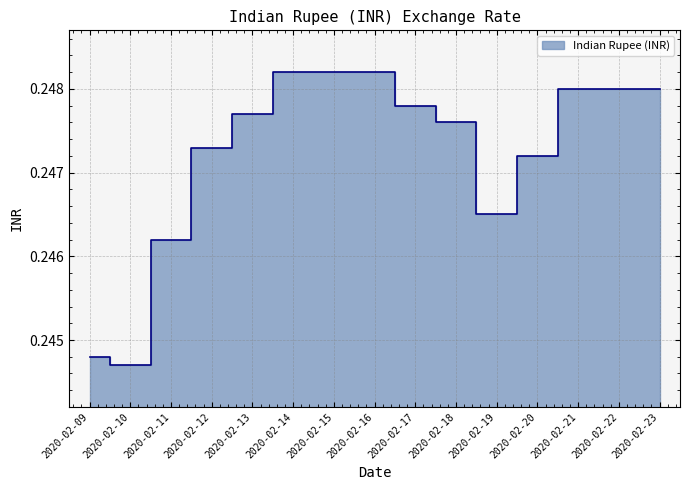

How many values are between 0 and 1?

15